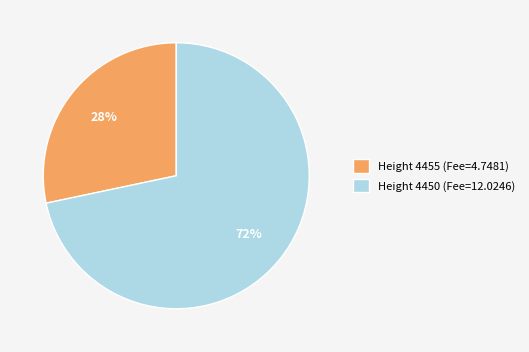

Approximately how many times larger is the value at Height 4455 compared to Height 4450?

0.4